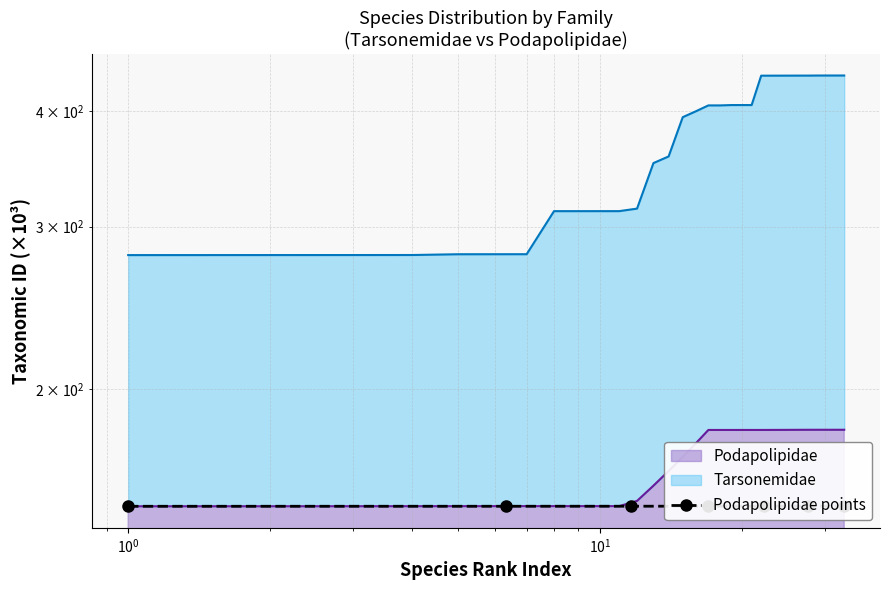

What is the value of the 7th point from the left?

149.5